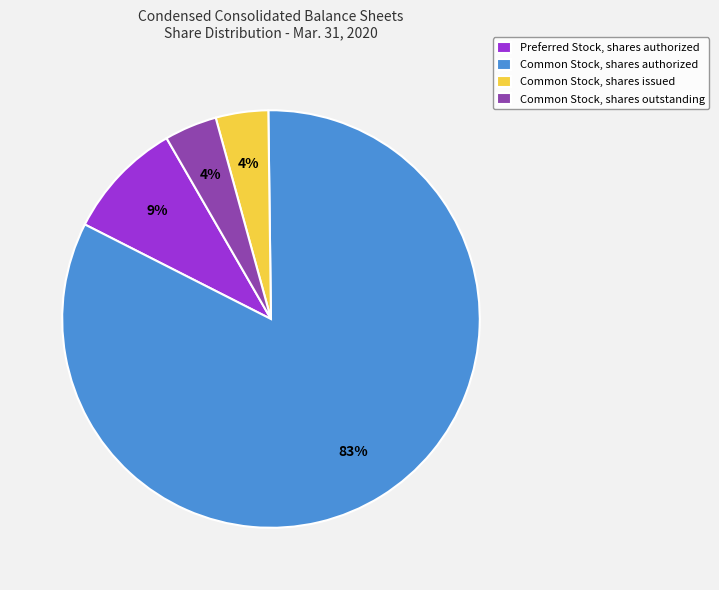

Does Common Stock, shares authorized represent more than half of the total?

Yes